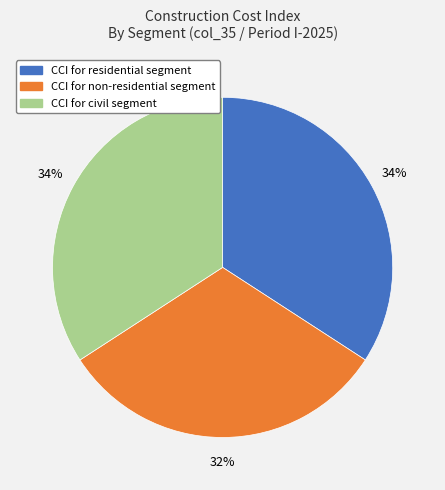

True or false: CCI for residential segment accounts for 46% of the total.

False